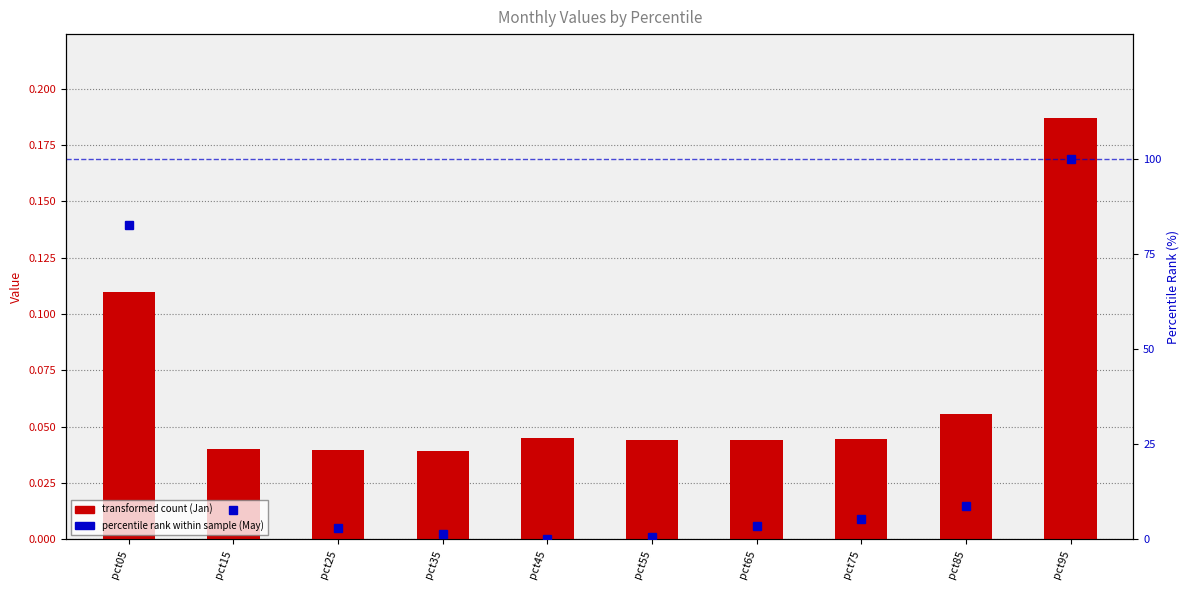

What is the difference between the Jan values at pct85 and pct05?

0.1